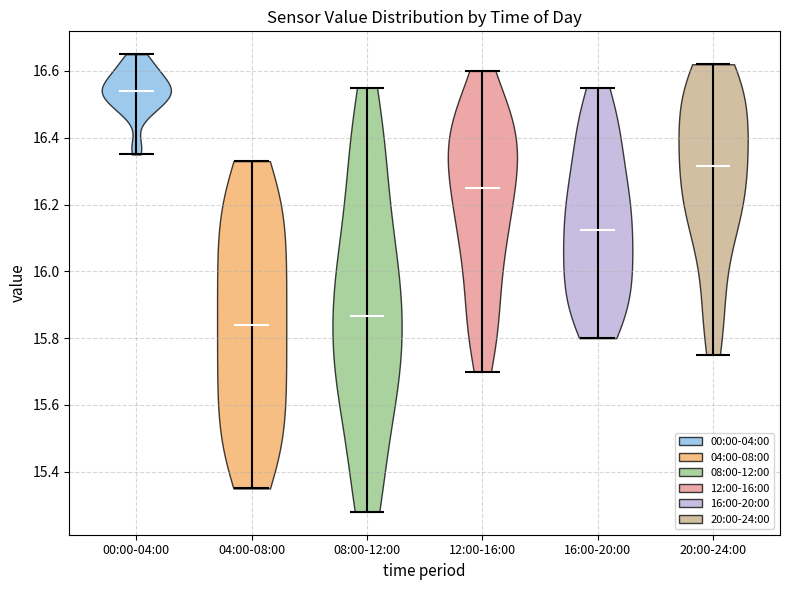

What is the highest point the violin for 20:00-24:00 reaches on the y-axis? The values are not printed on the chart, so give them approximately, as read against the axis.

16.62